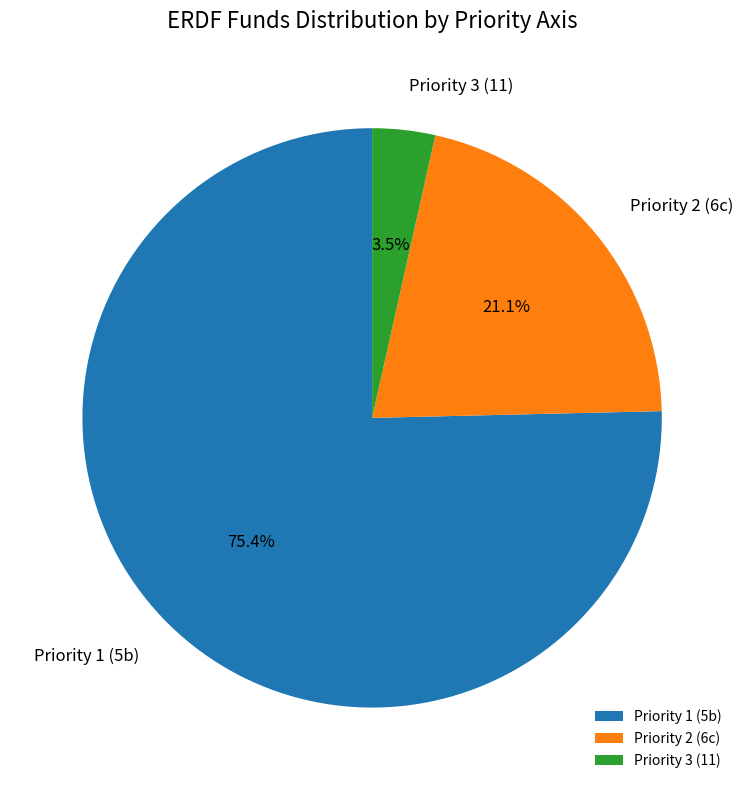

What is the smallest slice in the pie chart?

Priority 3 (11)